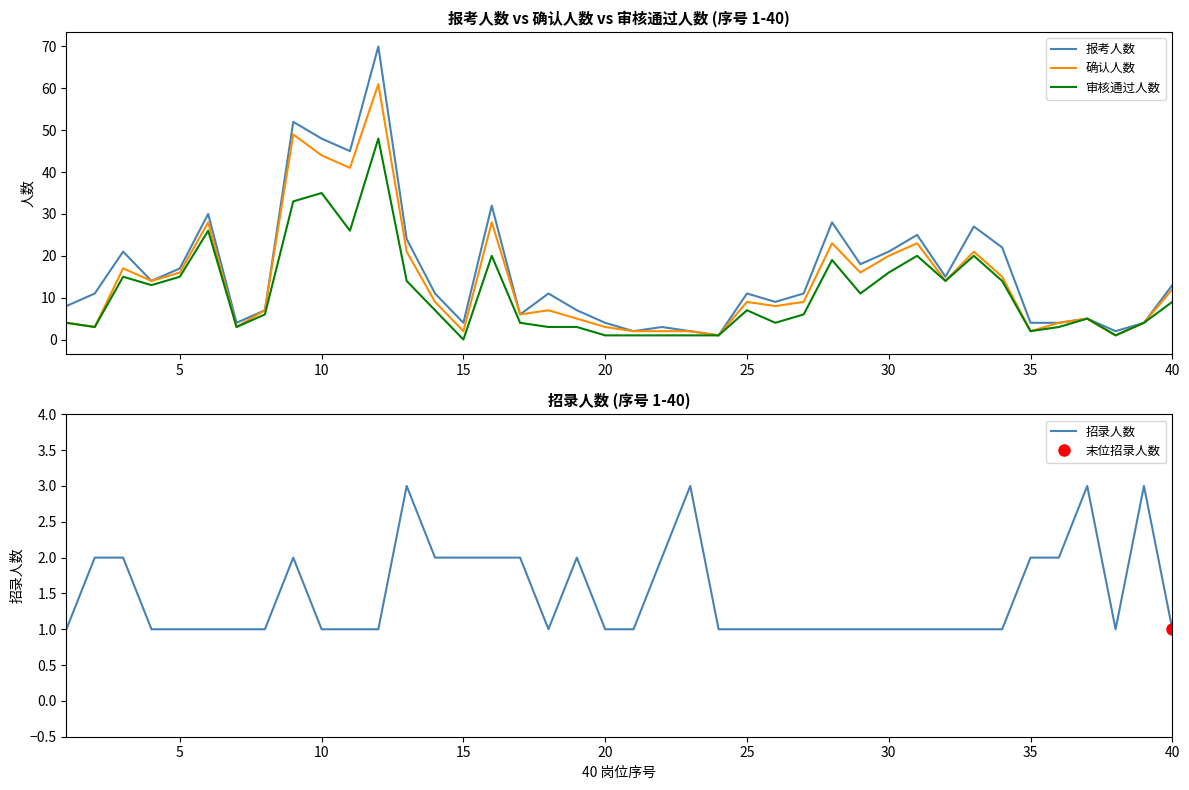

True or false: 招录人数 has a value of 1 at 25.

True